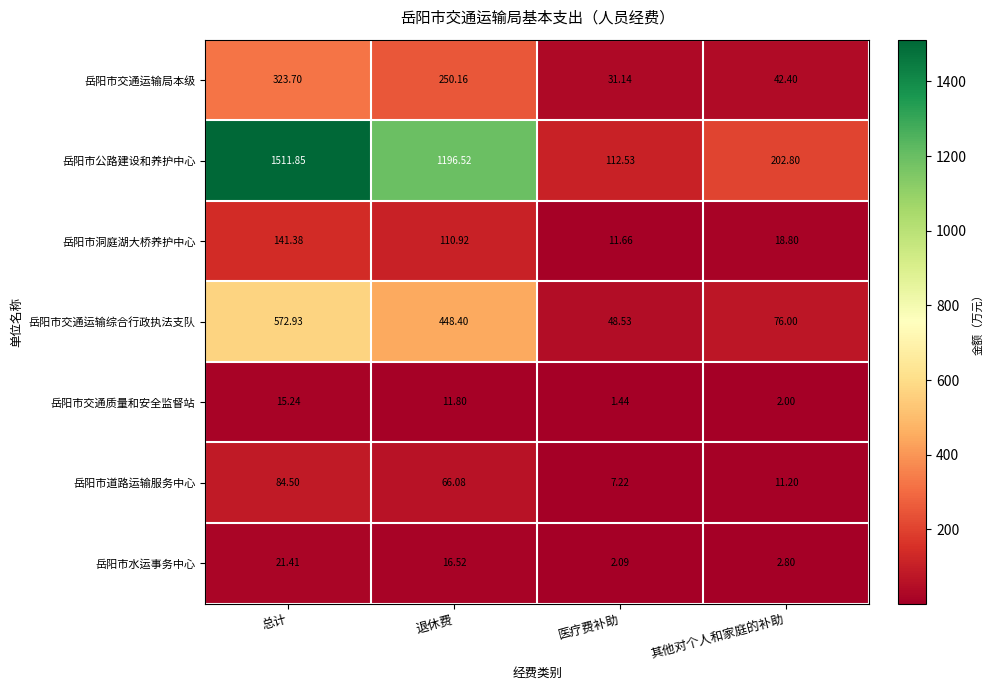

Which series has the largest total across all categories?

岳阳市公路建设和养护中心